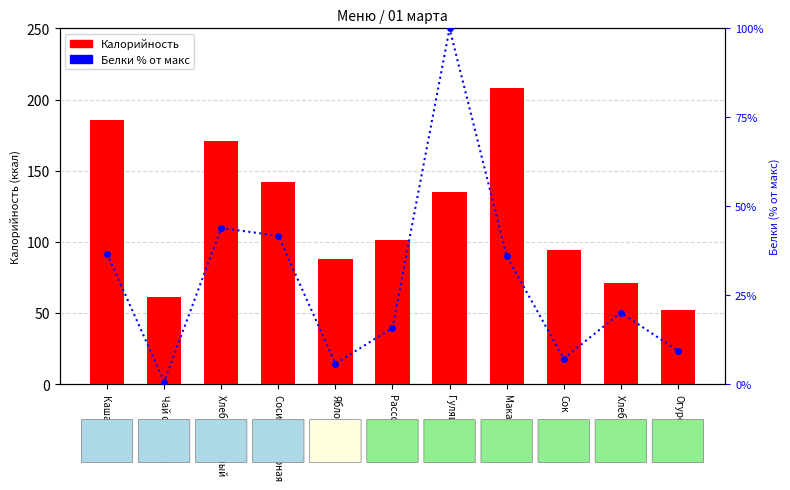

Read the Белки (% от макс) value at Яблоко.

5.8